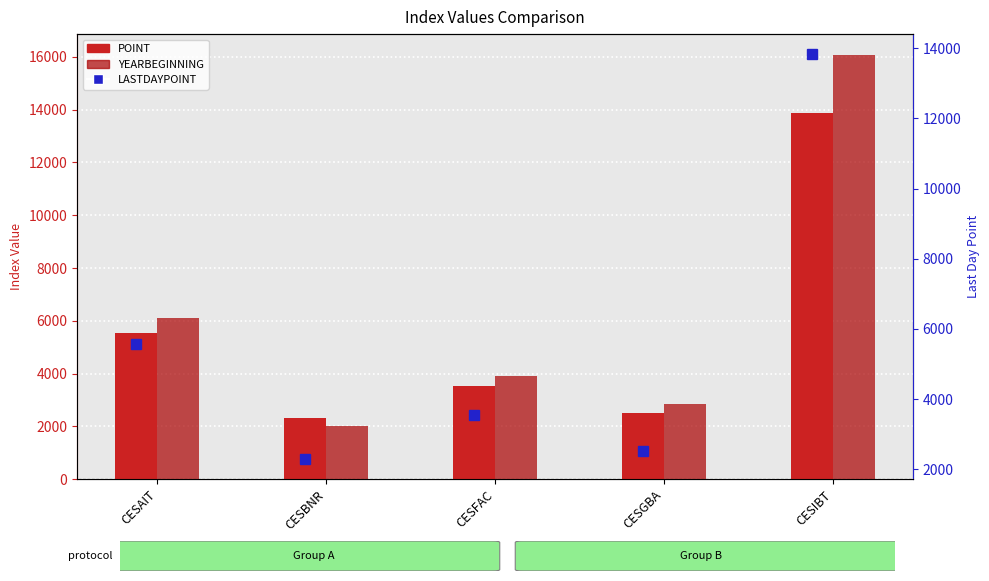

Is it true that POINT equals 3534.7 at CESFAC?

True